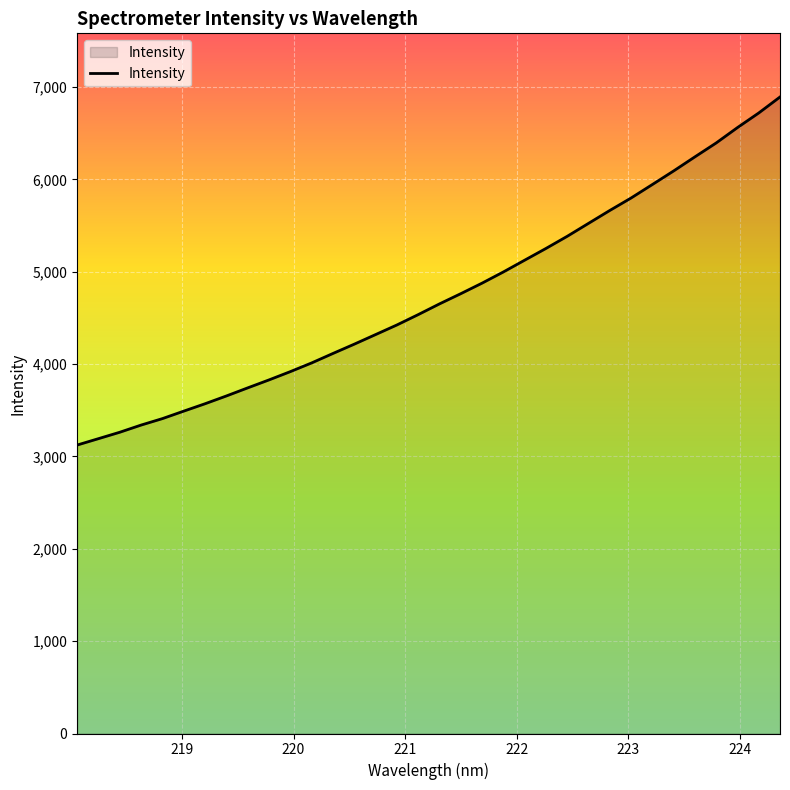

What is the greatest value displayed?

6893.4